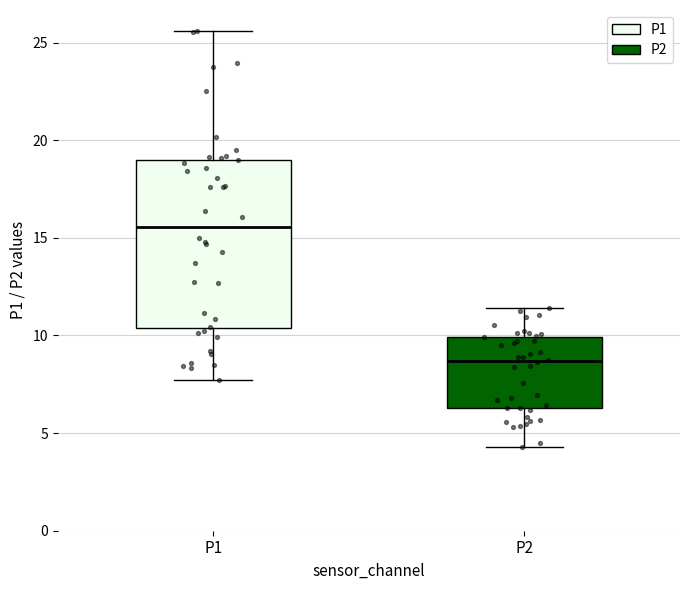

Reading left to right, transcribe this box plot: for each box, give where its median line is, the range the box spans, and where its two whiskers end, as read against the y-axis. The values are not printed on the chart, so give them approximately, as read against the axis.

P1: median 15.5, box 10.5 to 19.0, whiskers 7.5 to 25.5
P2: median 8.5, box 6.5 to 10.0, whiskers 4.5 to 11.5